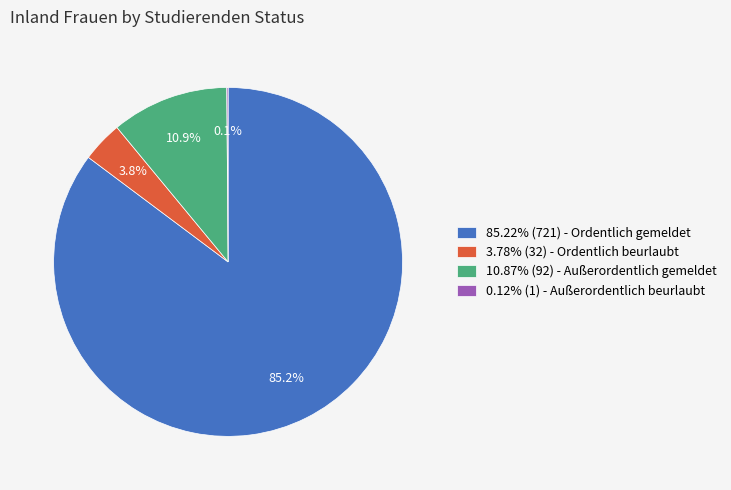

What is the ratio of the value at 3.78% (32) - Ordentlich beurlaubt to the value at 10.87% (92) - Außerordentlich gemeldet?

0.3